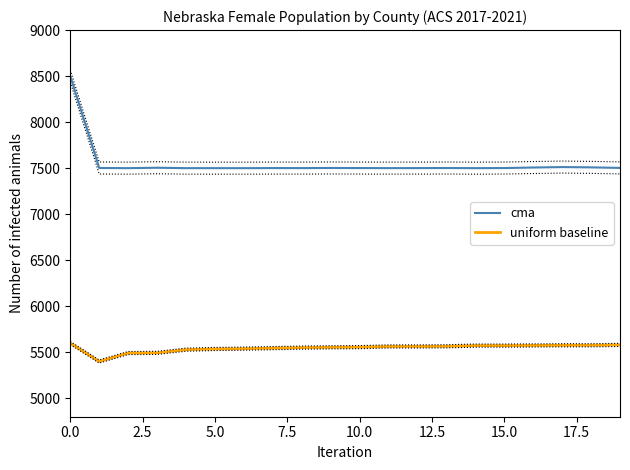

True or false: cma and uniform baseline cross at least once.

False